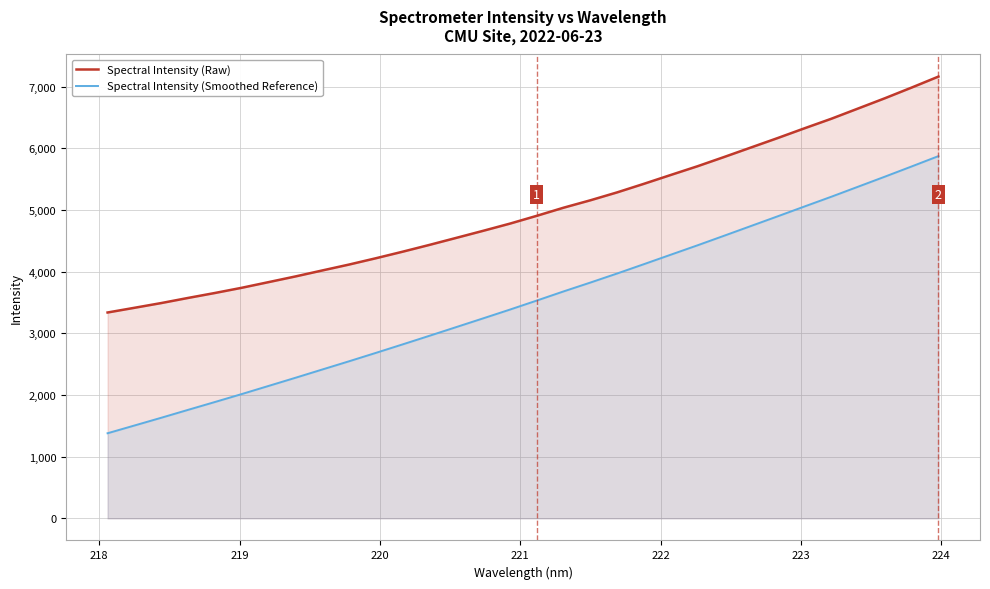

What is the greatest value displayed?

7165.2